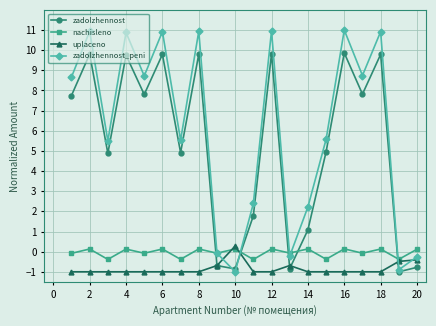

At how many categories does at least one series exceed 10?

7